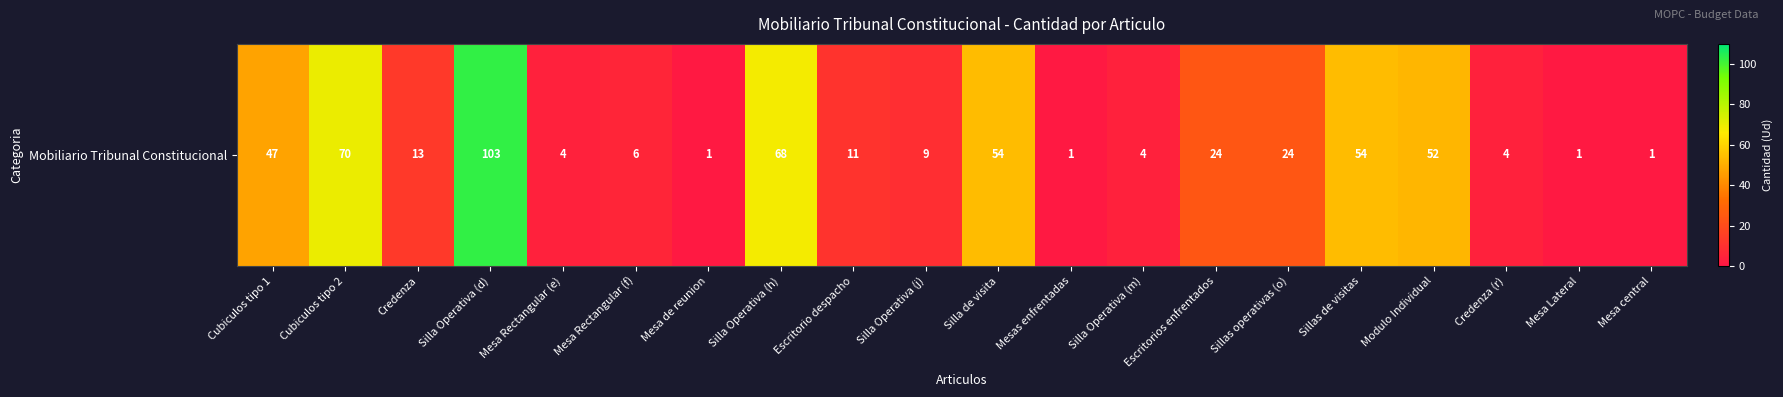

How many data points are above 13?

9